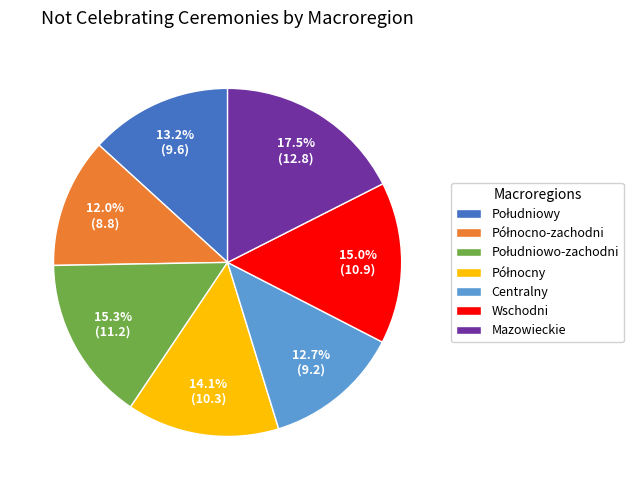

What percentage is NOT represented by Centralny?

87.3%